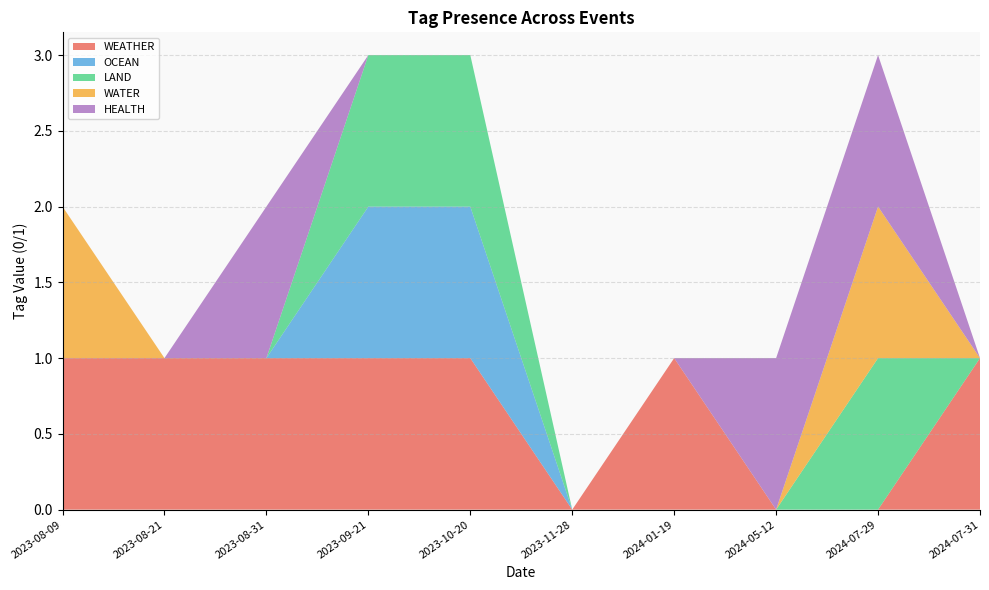

Reading right to left, transcribe all the data shown in this chart.

WEATHER: 2023-11-28=0	2024-07-31=1	2023-09-21=1	2024-01-19=1	2023-10-20=1	2023-08-09=1	2023-08-21=1	2024-05-12=0	2024-07-29=0	2023-08-31=1
OCEAN: 2023-11-28=0	2024-07-31=0	2023-09-21=1	2024-01-19=0	2023-10-20=1	2023-08-09=0	2023-08-21=0	2024-05-12=0	2024-07-29=0	2023-08-31=0
LAND: 2023-11-28=0	2024-07-31=0	2023-09-21=1	2024-01-19=0	2023-10-20=1	2023-08-09=0	2023-08-21=0	2024-05-12=0	2024-07-29=1	2023-08-31=0
WATER: 2023-11-28=0	2024-07-31=0	2023-09-21=0	2024-01-19=0	2023-10-20=0	2023-08-09=1	2023-08-21=0	2024-05-12=0	2024-07-29=1	2023-08-31=0
HEALTH: 2023-11-28=0	2024-07-31=0	2023-09-21=0	2024-01-19=0	2023-10-20=0	2023-08-09=0	2023-08-21=0	2024-05-12=1	2024-07-29=1	2023-08-31=1